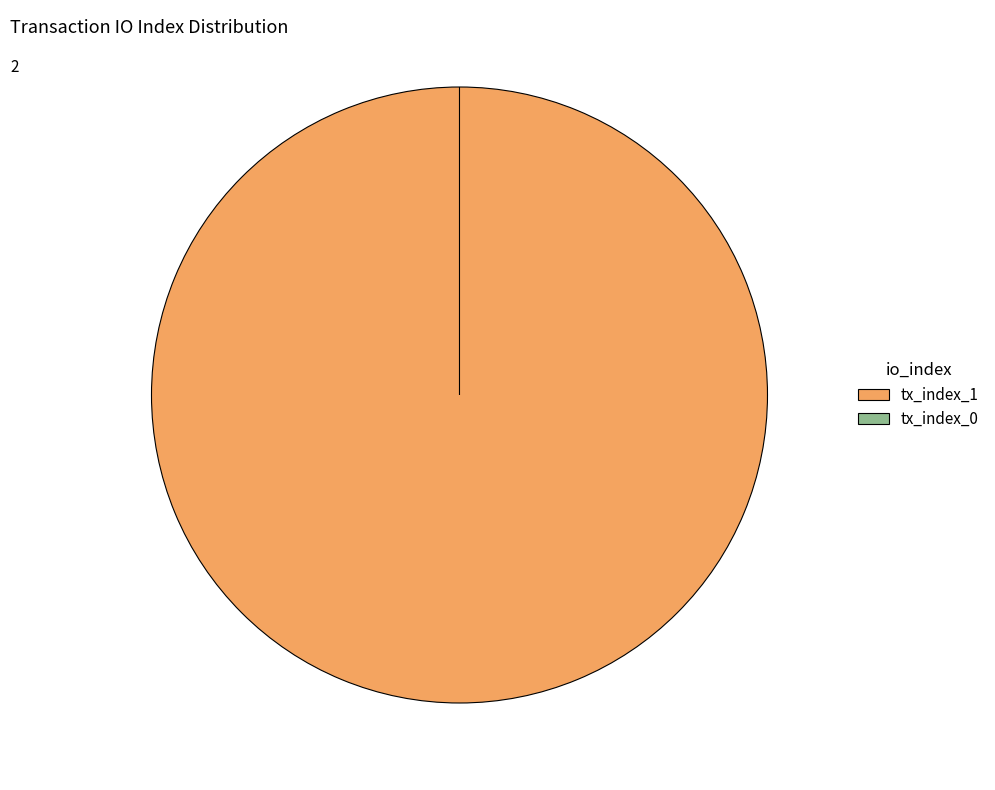

Is tx_index_0 the majority of the pie?

No